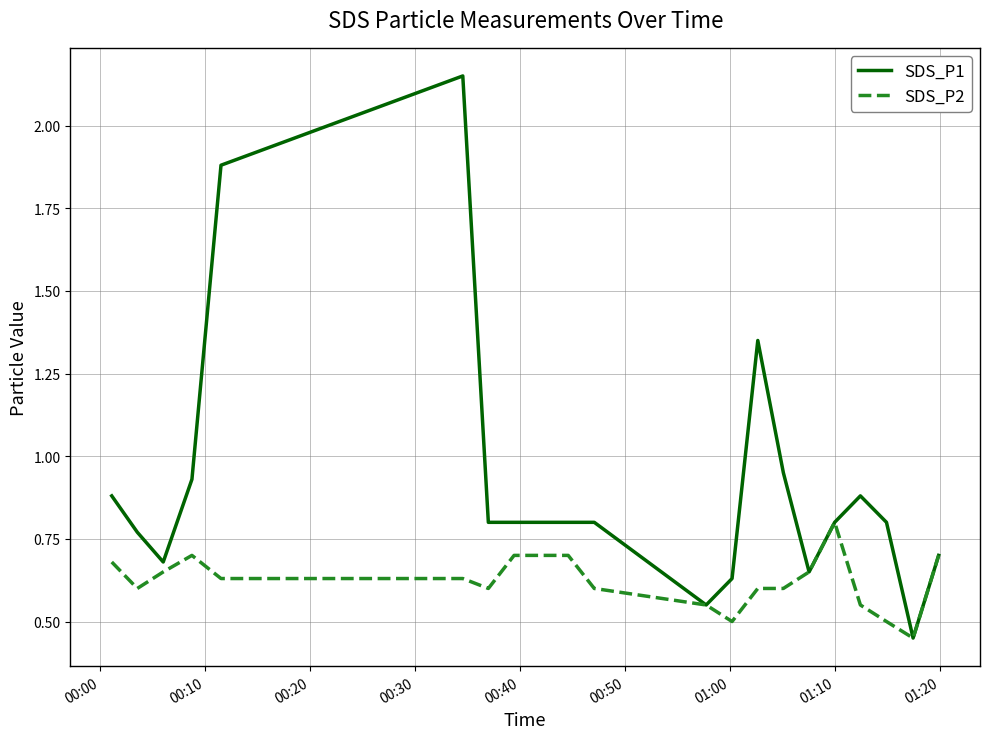

List the series in order of their peak value, lowest first.

SDS_P2, SDS_P1